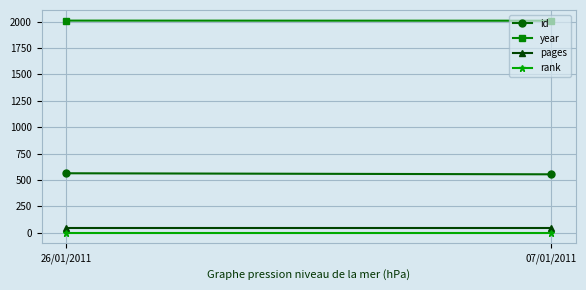

Which category has the lowest value in the id series?

07/01/2011